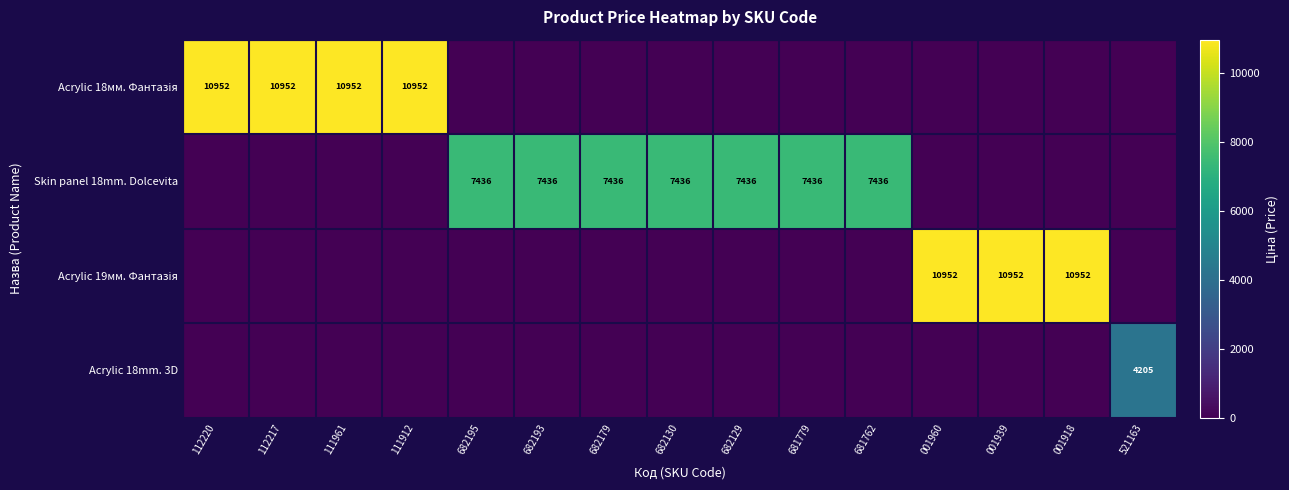

Is it true that Skin panel 18mm. Dolcevita equals 11081 at 681779?

False